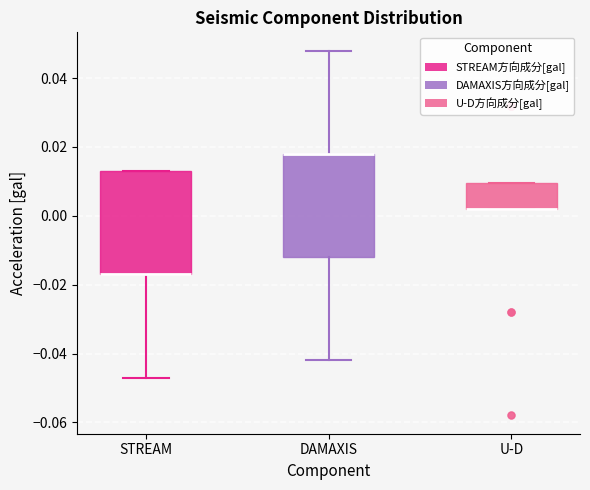

Where is the lower edge of the box for U-D on the y-axis? The values are not printed on the chart, so give them approximately, as read against the axis.

0.002